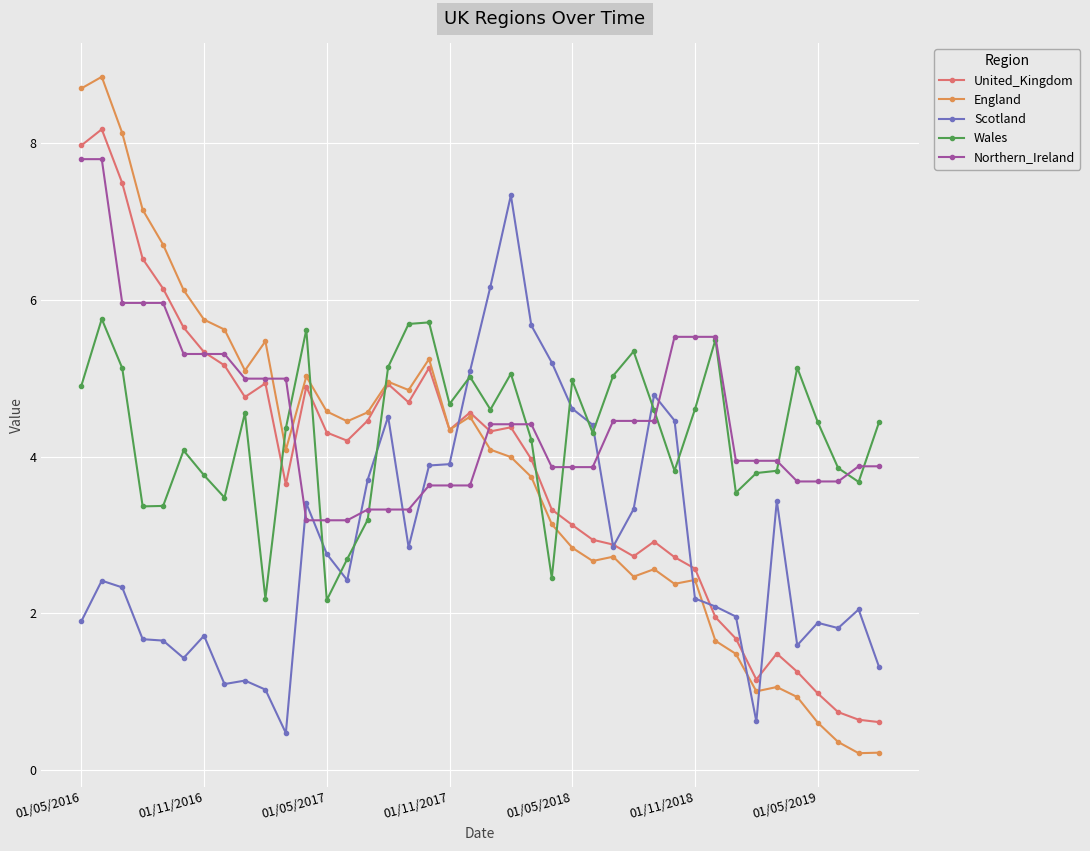

How many values in the Wales series are below 4?

15